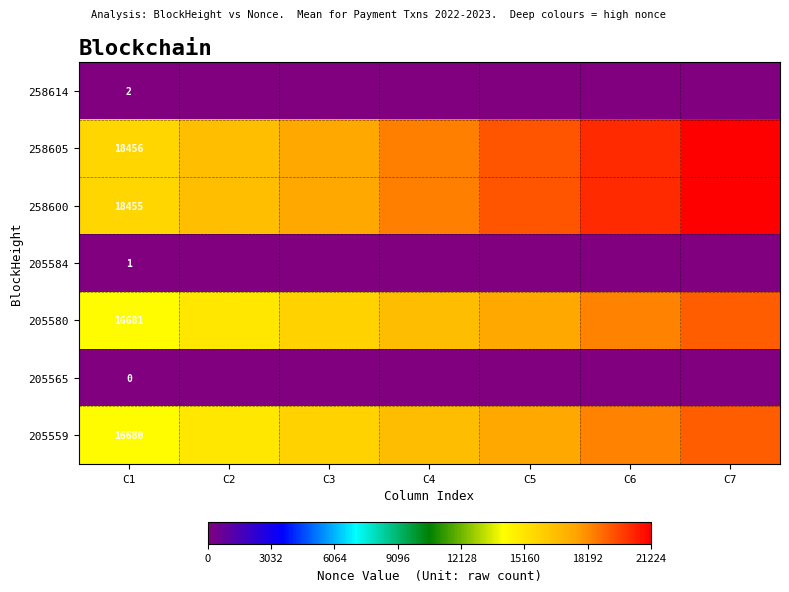

Is the value of 258605 at C1 greater than the value of 205565 at C1?

Yes